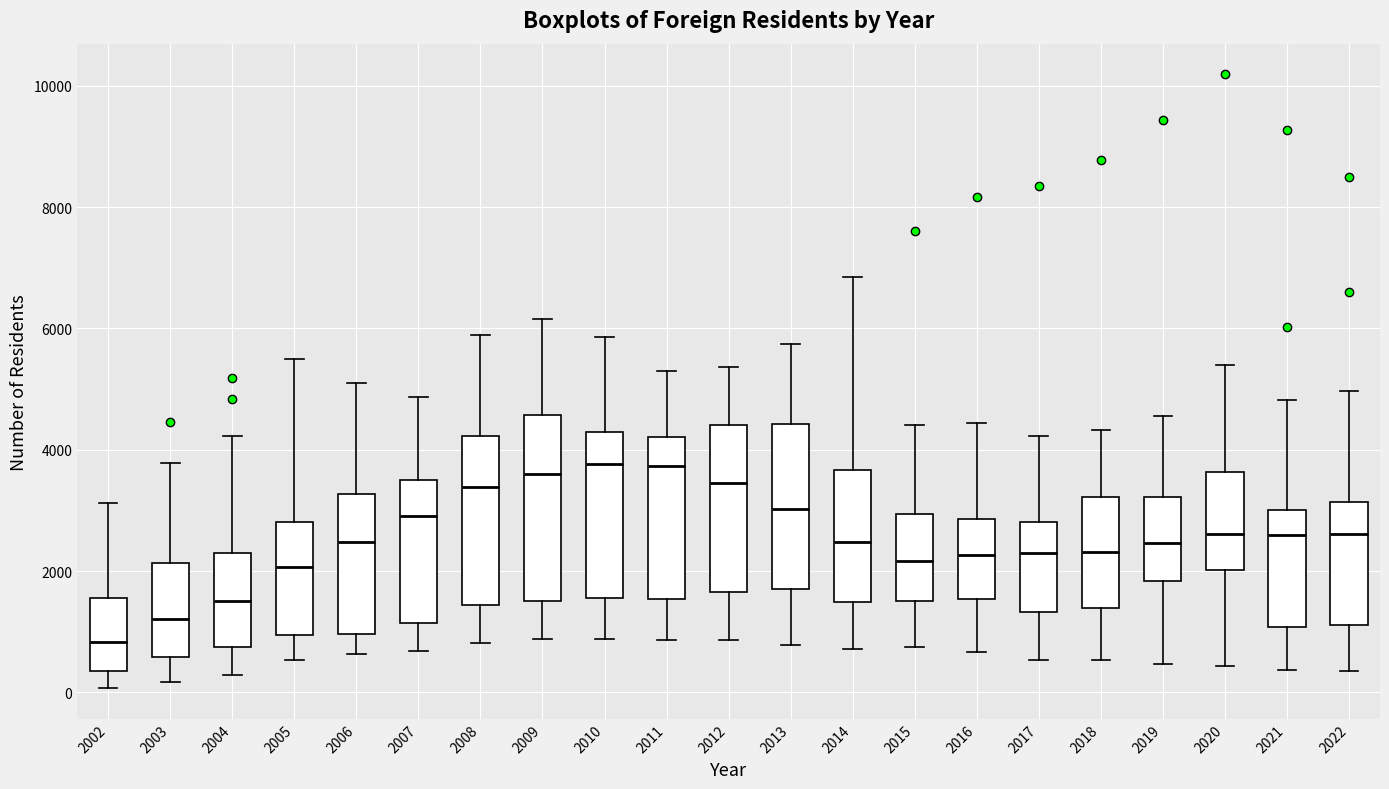

Which box's median line is the lowest?

2002